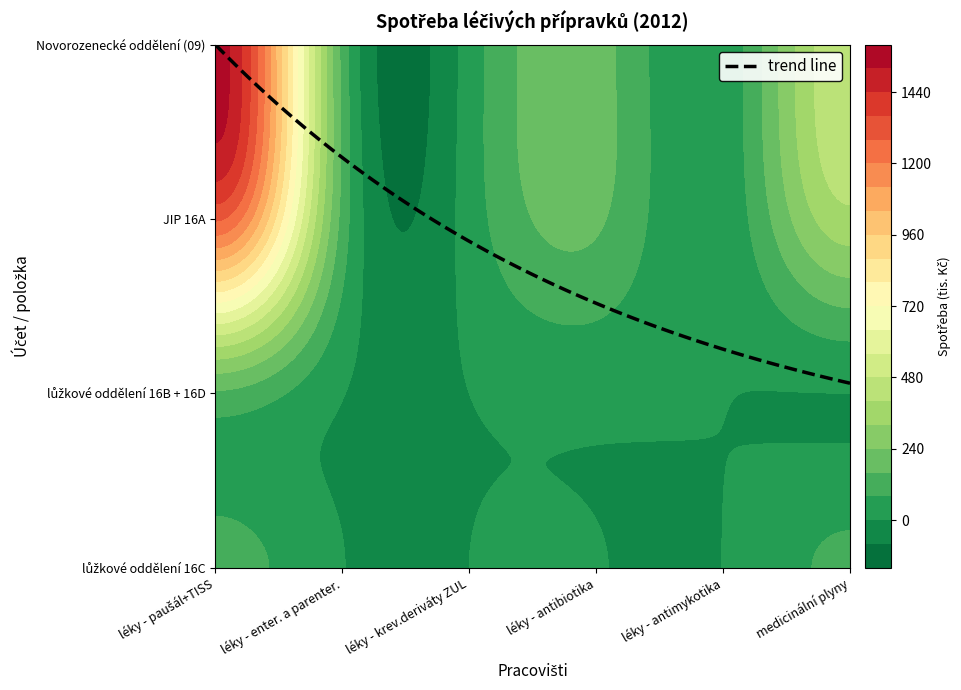

What is the difference between the maximum and minimum values in the lůžkové oddělení 16C series?

113.0